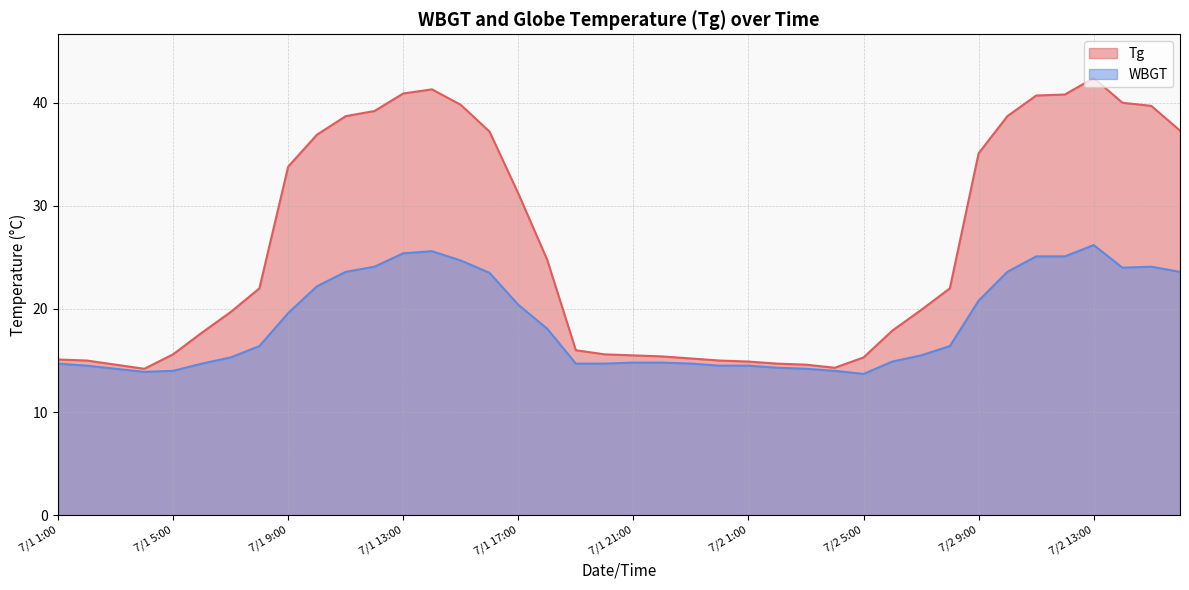

Reading right to left, what are all the values shown in this chart?

Tg: 7/2 16:00=37.3	7/2 15:00=39.7	7/2 14:00=40.0	7/2 13:00=42.4	7/2 12:00=40.8	7/2 11:00=40.7	7/2 10:00=38.7	7/2 9:00=35.1	7/2 8:00=22.0	7/2 7:00=19.9	7/2 6:00=17.9	7/2 5:00=15.3	7/2 4:00=14.3	7/2 3:00=14.6	7/2 2:00=14.7	7/2 1:00=14.9	7/1 24:00=15.0	7/1 23:00=15.2	7/1 22:00=15.4	7/1 21:00=15.5	7/1 20:00=15.6	7/1 19:00=16.0	7/1 18:00=24.8	7/1 17:00=31.2	7/1 16:00=37.2	7/1 15:00=39.8	7/1 14:00=41.3	7/1 13:00=40.9	7/1 12:00=39.2	7/1 11:00=38.7	7/1 10:00=36.9	7/1 9:00=33.8	7/1 8:00=22.0	7/1 7:00=19.7	7/1 6:00=17.7	7/1 5:00=15.6	7/1 4:00=14.2	7/1 3:00=14.6	7/1 2:00=15.0	7/1 1:00=15.1
WBGT: 7/2 16:00=23.6	7/2 15:00=24.1	7/2 14:00=24.0	7/2 13:00=26.2	7/2 12:00=25.1	7/2 11:00=25.1	7/2 10:00=23.6	7/2 9:00=20.8	7/2 8:00=16.4	7/2 7:00=15.5	7/2 6:00=14.9	7/2 5:00=13.7	7/2 4:00=14.0	7/2 3:00=14.2	7/2 2:00=14.3	7/2 1:00=14.5	7/1 24:00=14.5	7/1 23:00=14.7	7/1 22:00=14.8	7/1 21:00=14.8	7/1 20:00=14.7	7/1 19:00=14.7	7/1 18:00=18.1	7/1 17:00=20.4	7/1 16:00=23.5	7/1 15:00=24.7	7/1 14:00=25.6	7/1 13:00=25.4	7/1 12:00=24.1	7/1 11:00=23.6	7/1 10:00=22.2	7/1 9:00=19.6	7/1 8:00=16.4	7/1 7:00=15.3	7/1 6:00=14.7	7/1 5:00=14.0	7/1 4:00=13.9	7/1 3:00=14.2	7/1 2:00=14.5	7/1 1:00=14.7